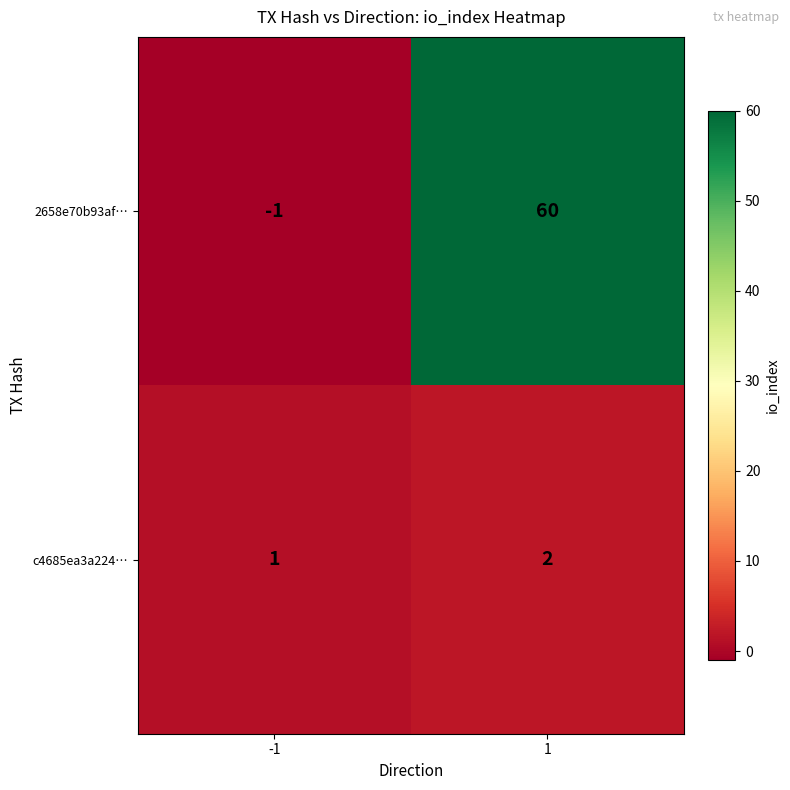

The value of 2658e70b93af… at -1 is 0. True or false?

False